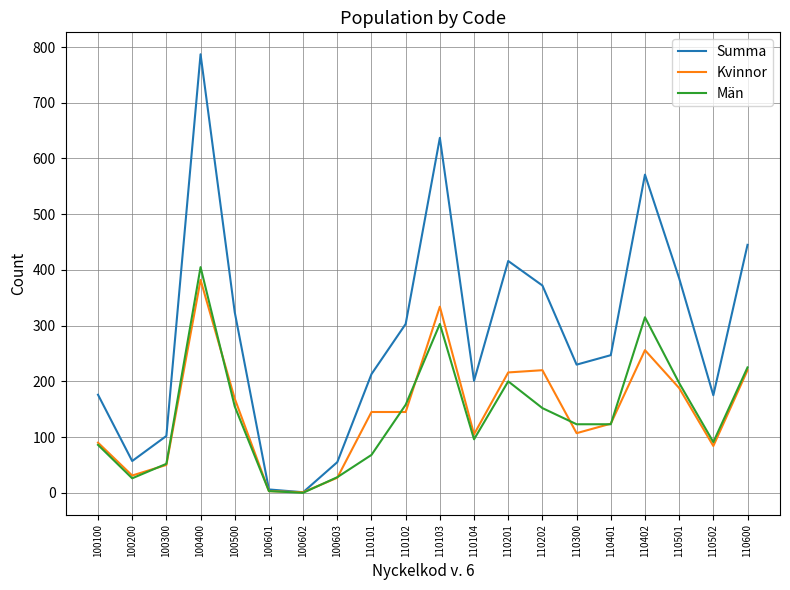

What is the average value of the Kvinnor series?

145